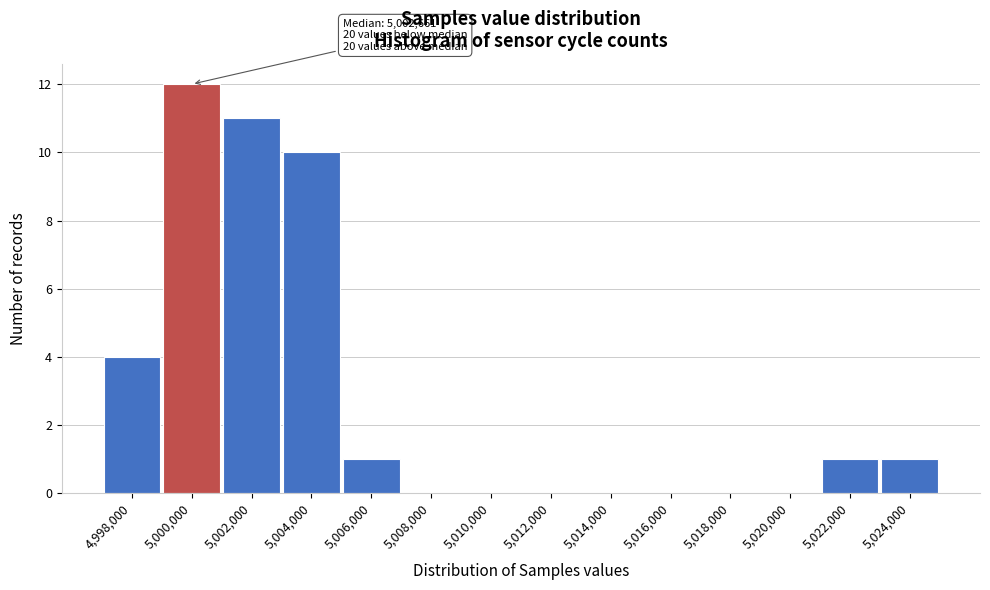

Reading left to right, extract all data points from this chart.

4,998,000=4	5,000,000=12	5,002,000=11	5,004,000=10	5,006,000=1	5,008,000=0	5,010,000=0	5,012,000=0	5,014,000=0	5,016,000=0	5,018,000=0	5,020,000=0	5,022,000=1	5,024,000=1